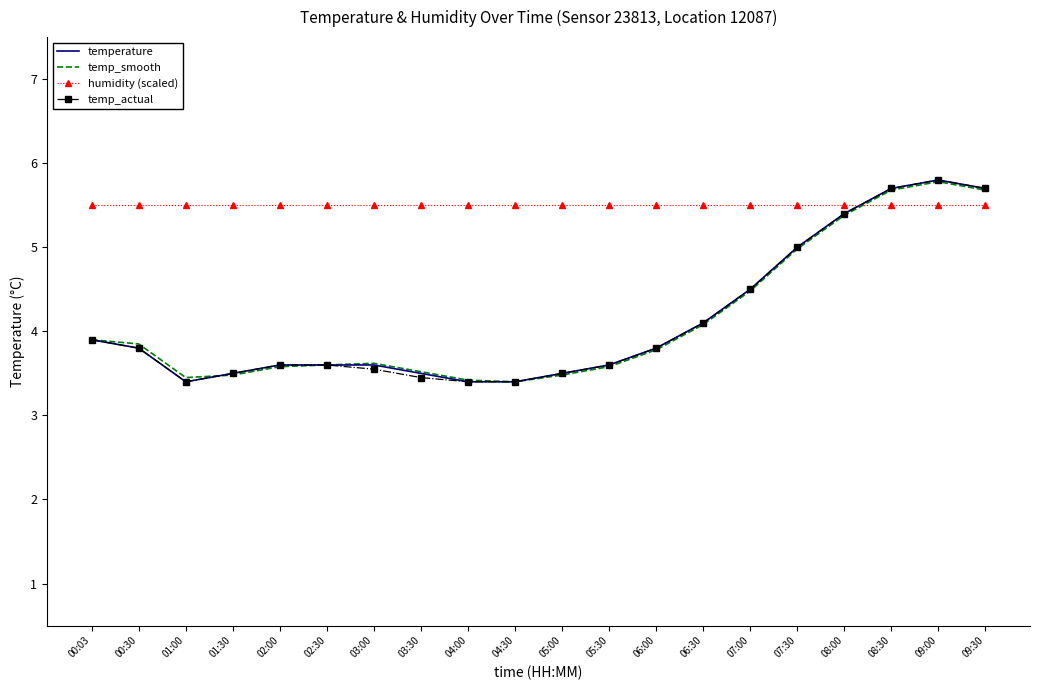

After their last crossing, which series has the higher values: humidity (scaled) or temp_actual?

temp_actual